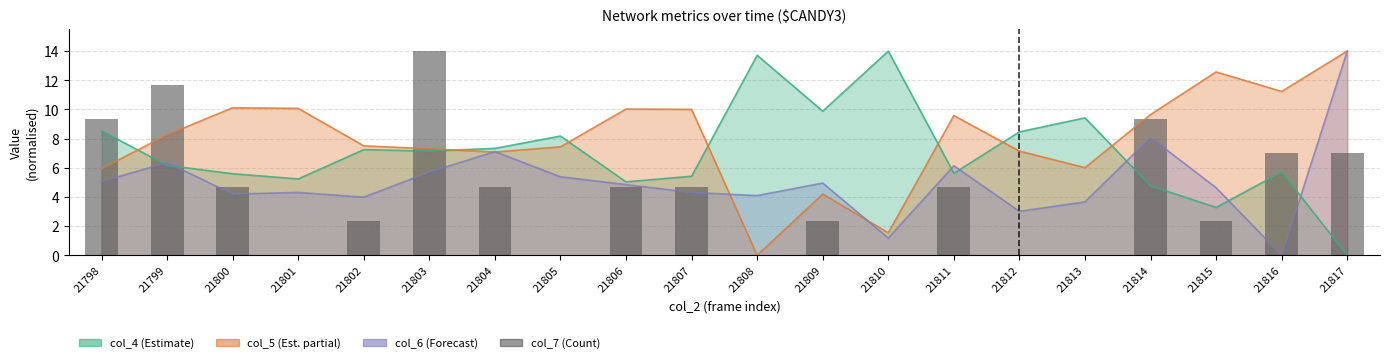

How many data points are less than 4?

9